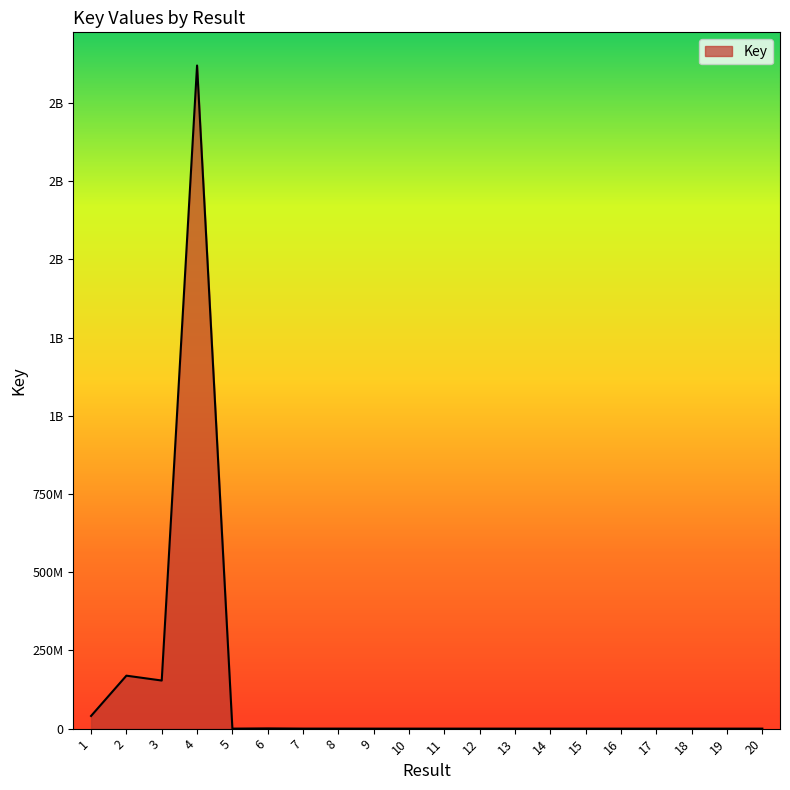

Does the chart display data point markers on the line(s)?

No